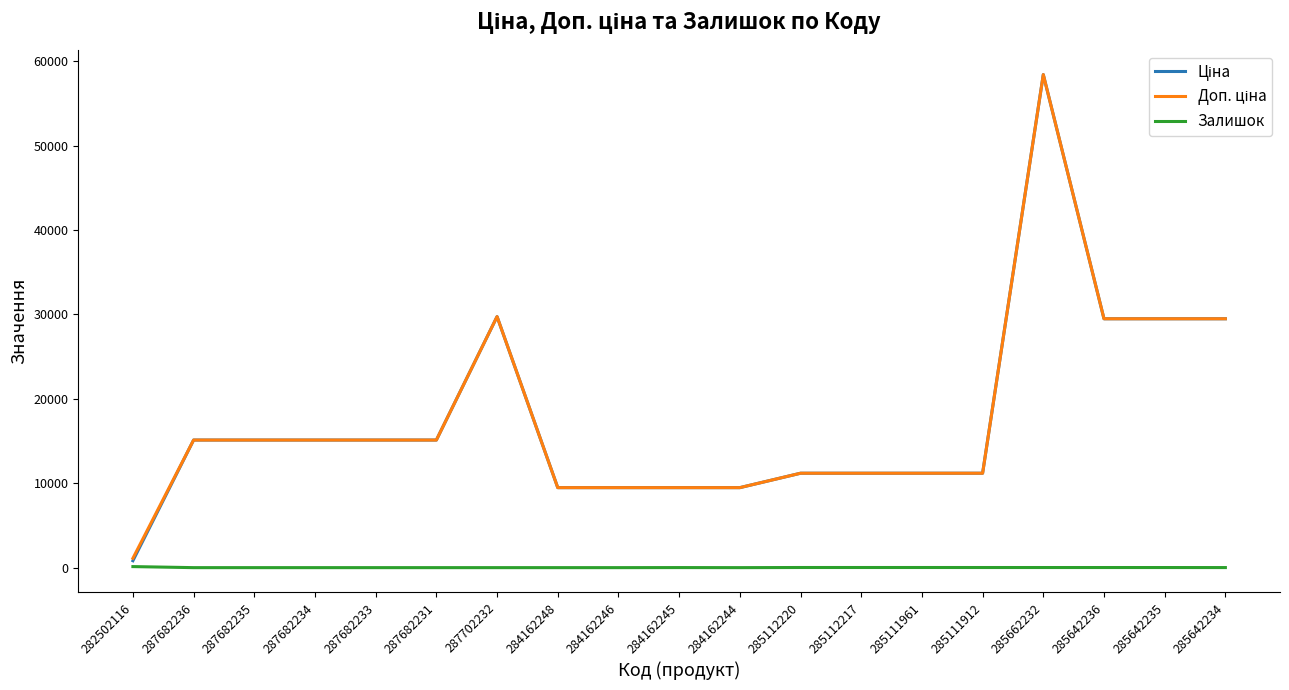

At which category does the chart reach its peak across all series?

285662232